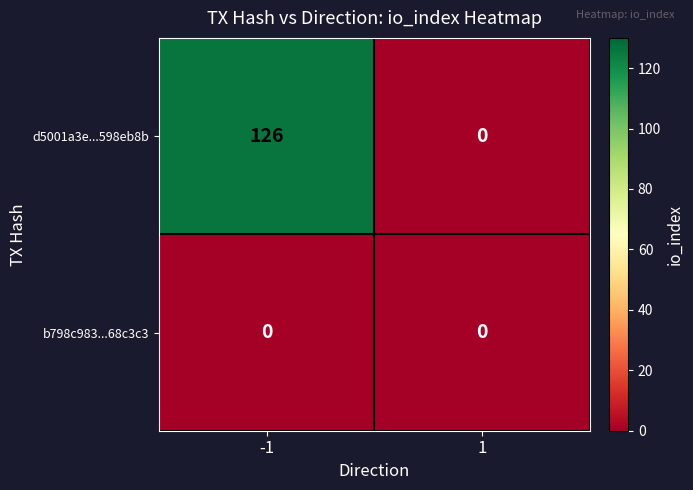

True or false: d5001a3e...598eb8b has a value of 126 at -1.

True